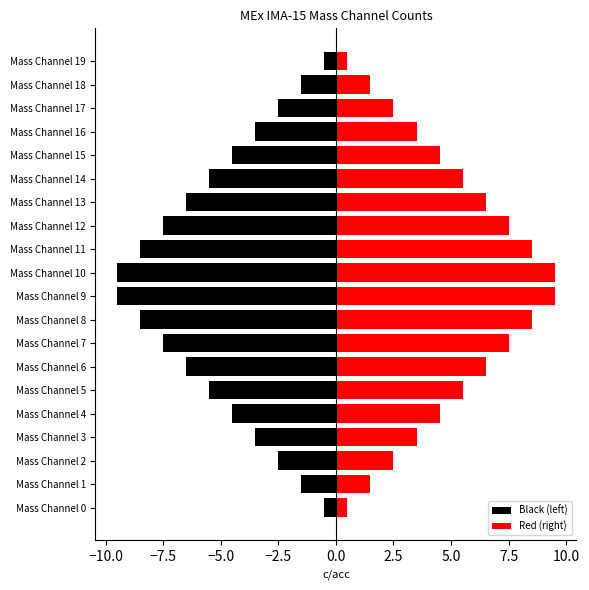

What is the average value of the Black (left) series?

-5.0